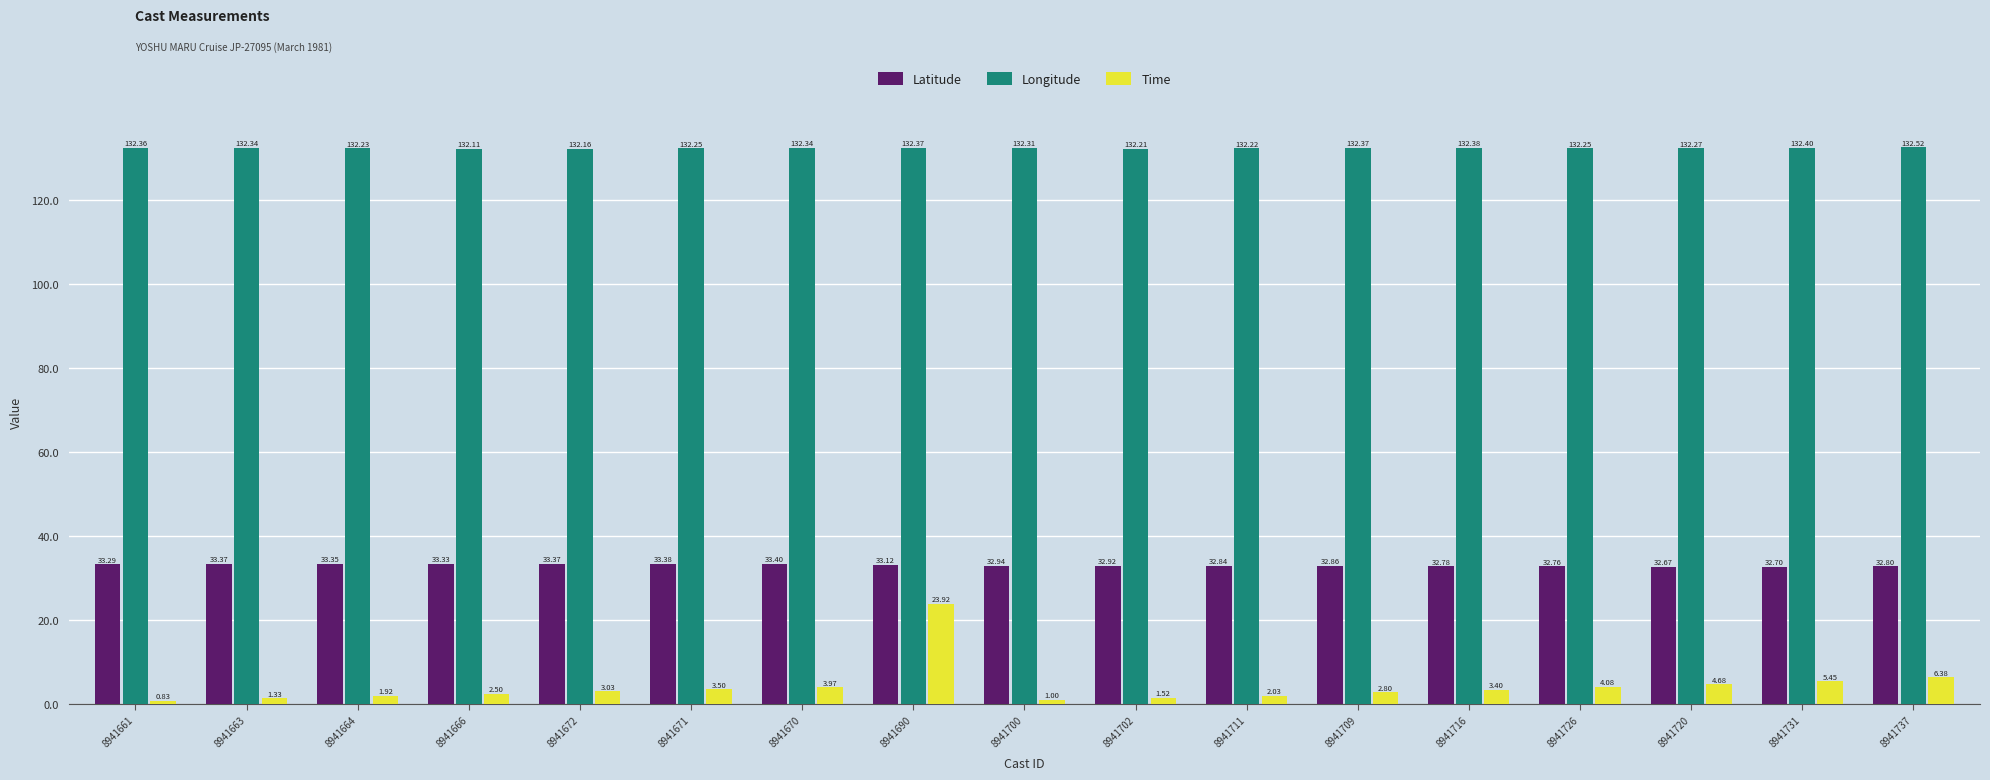

The value of Latitude at 8941726 is 32.8. True or false?

True